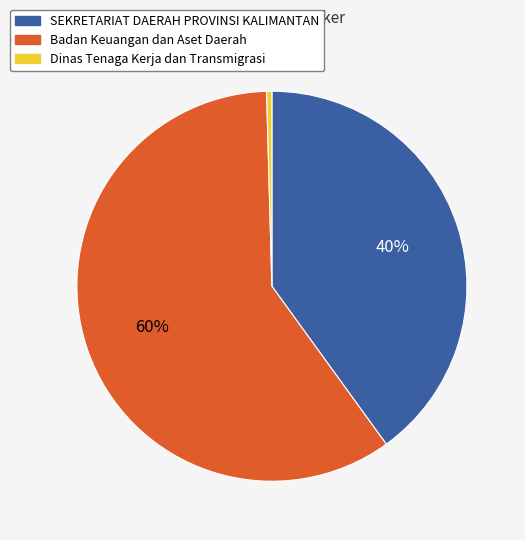

Is there a majority slice in this chart?

Yes